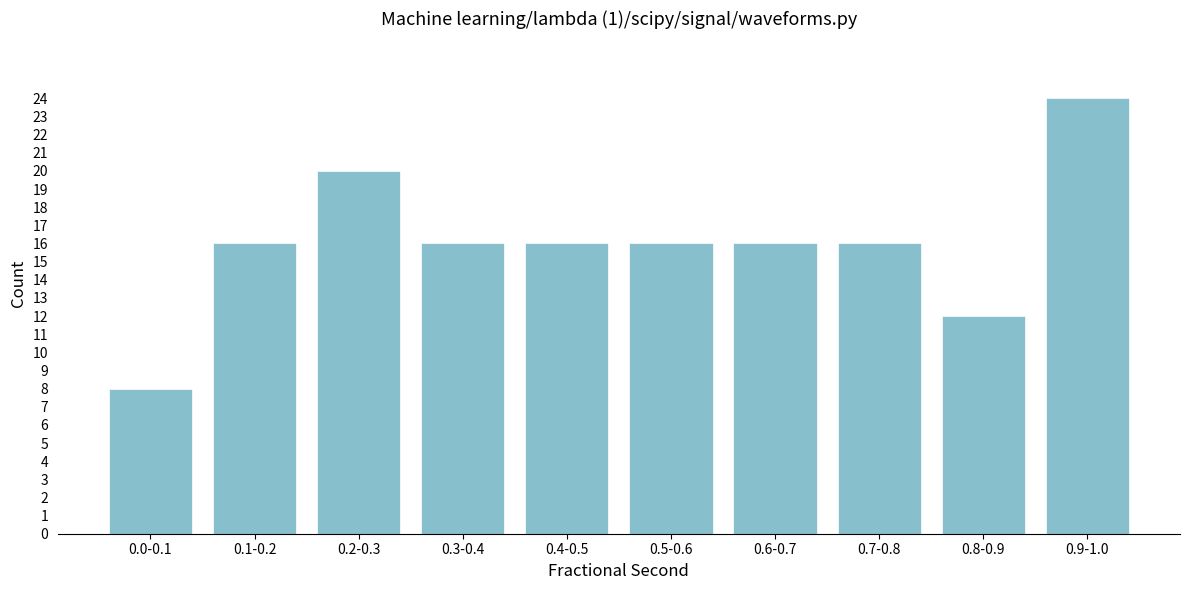

Reading left to right, list all the values displayed in this chart.

8	16	20	16	16	16	16	16	12	24